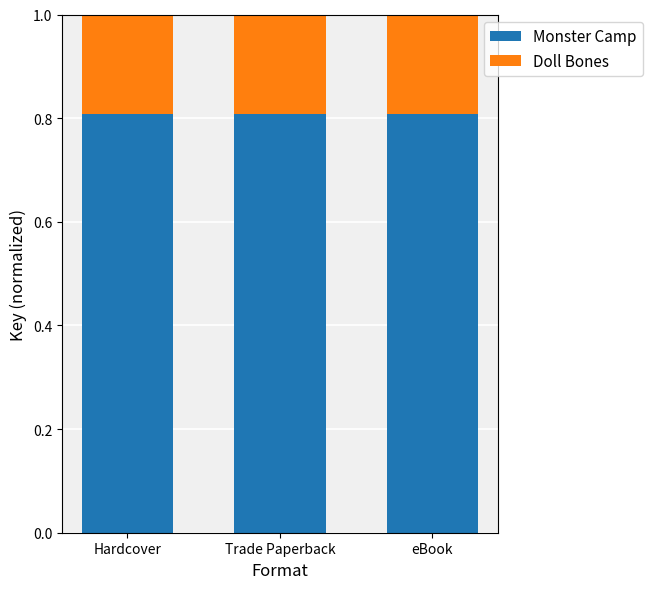

What is the total value across all series at Hardcover?

1.0